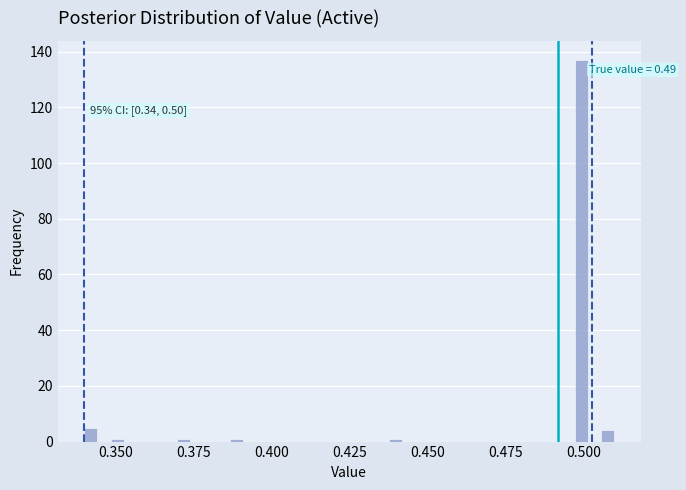

Around what value on the x-axis is the tallest bar? Give the approximate position of its centre, as read against the axis.

0.500